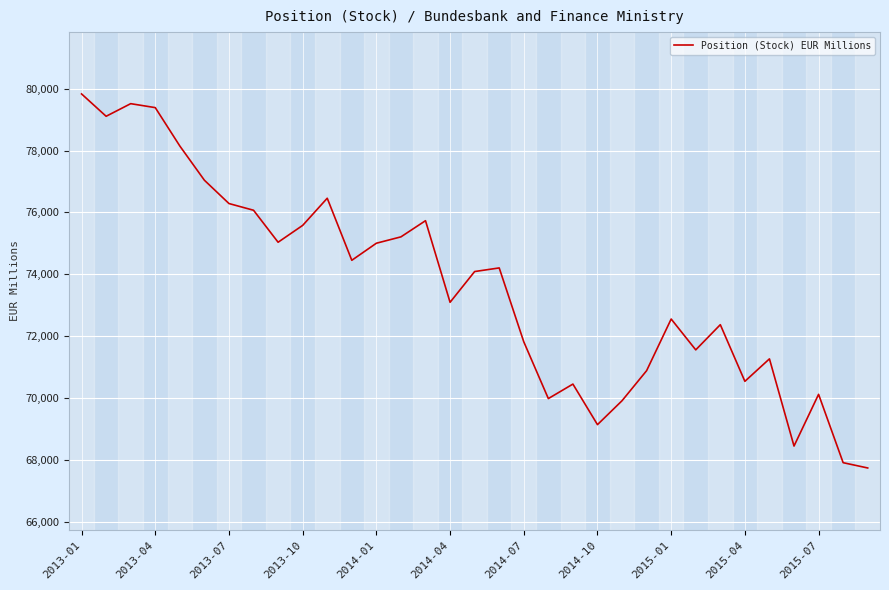

What is the sum of all values?

2428900